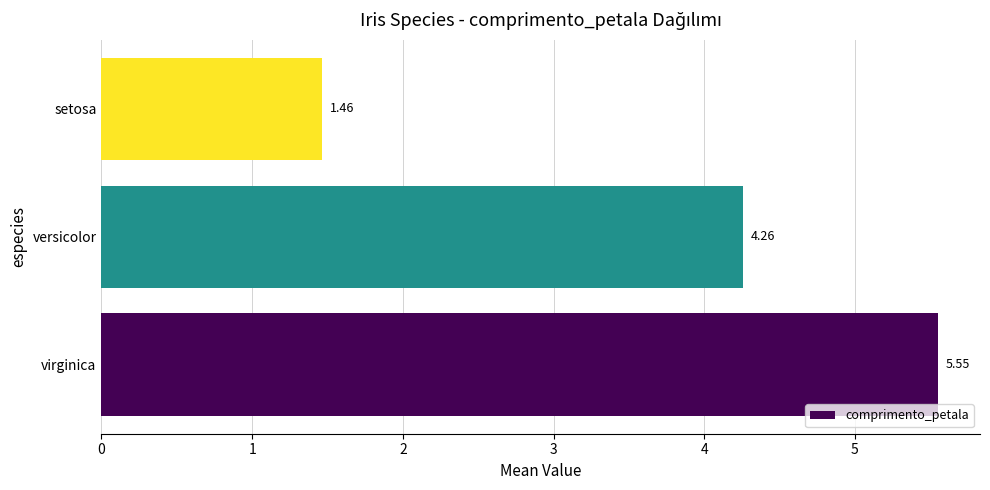

What is the difference between the maximum and second lowest values?

1.3